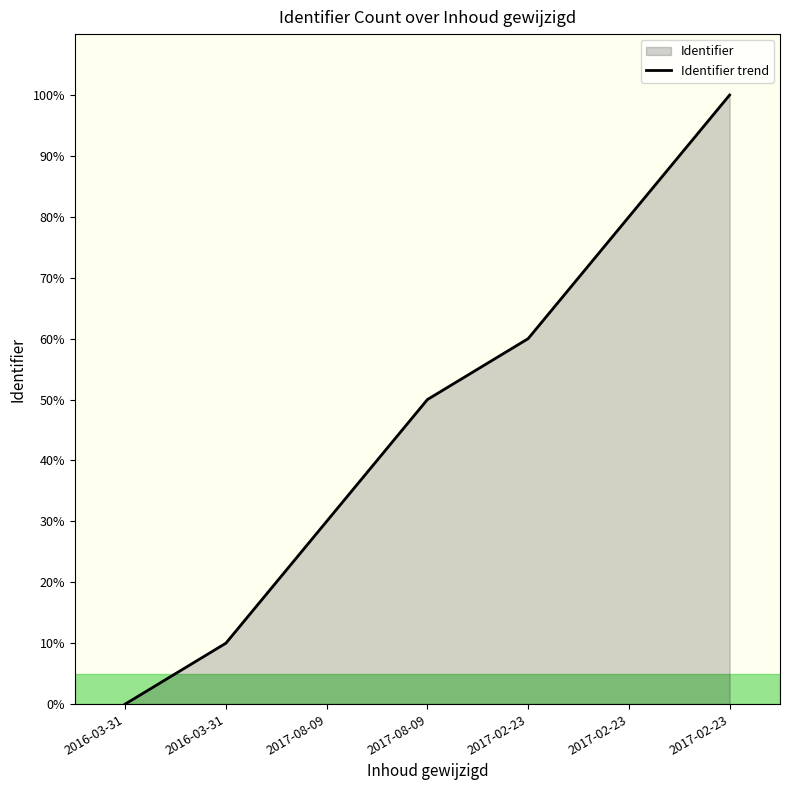

How many categories are shown in the chart?

7